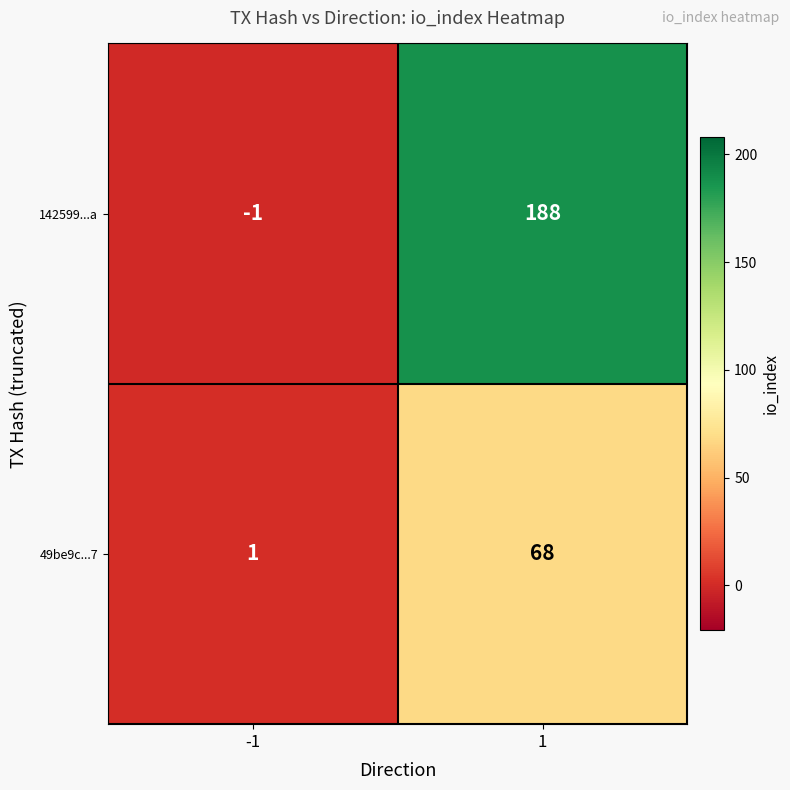

What is the spread (max minus min) of values at -1?

2